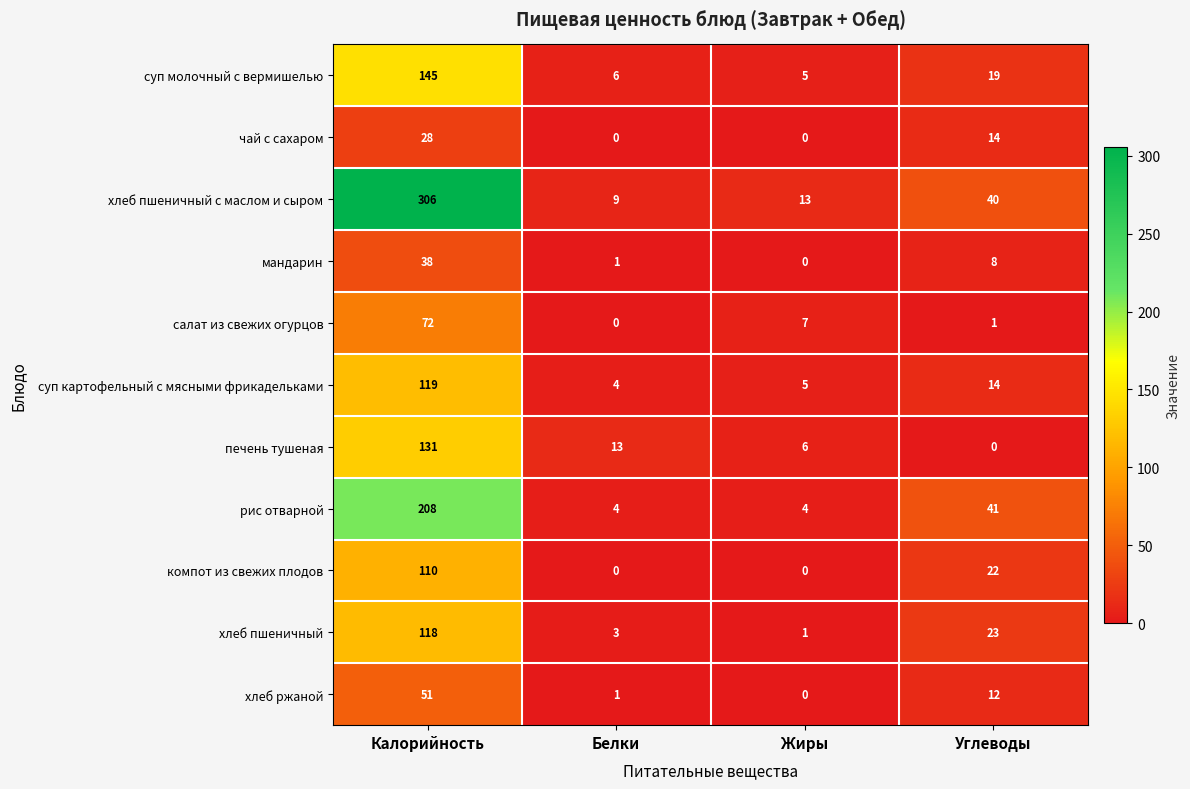

Which category has the highest value in the мандарин series?

Калорийность